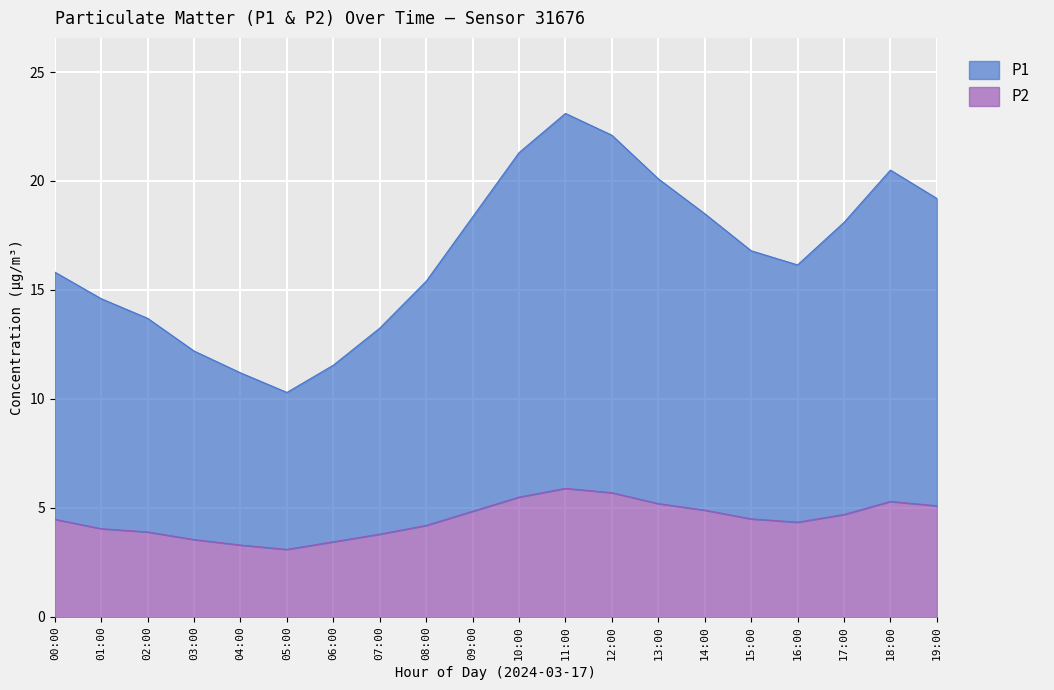

True or false: P1 has a value of 23.1 at 11:00.

True